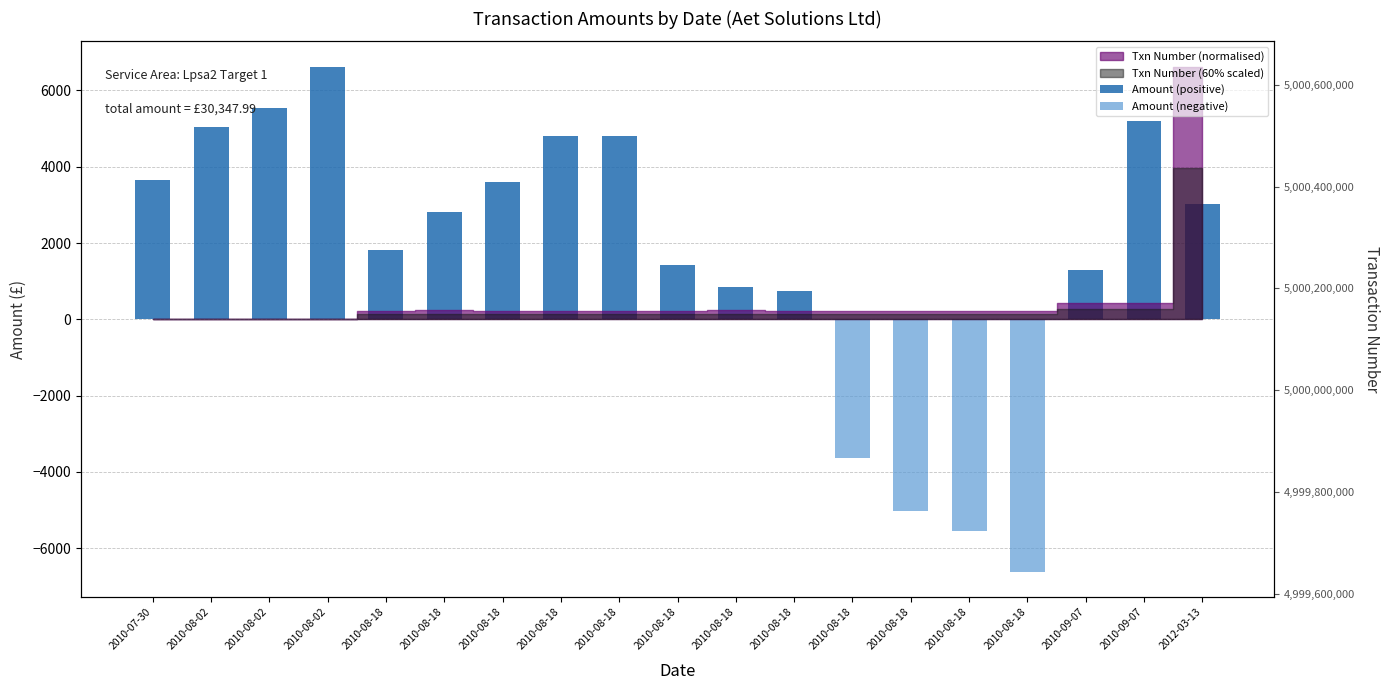

What is the difference between the second highest and second lowest values in the Amount (positive) series?

5540.1